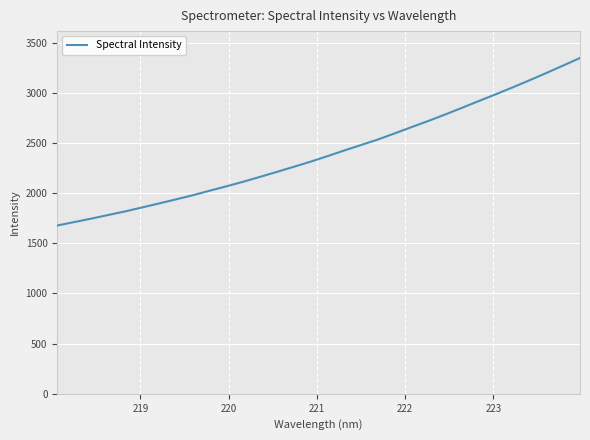

What is the smallest value displayed?

1677.2